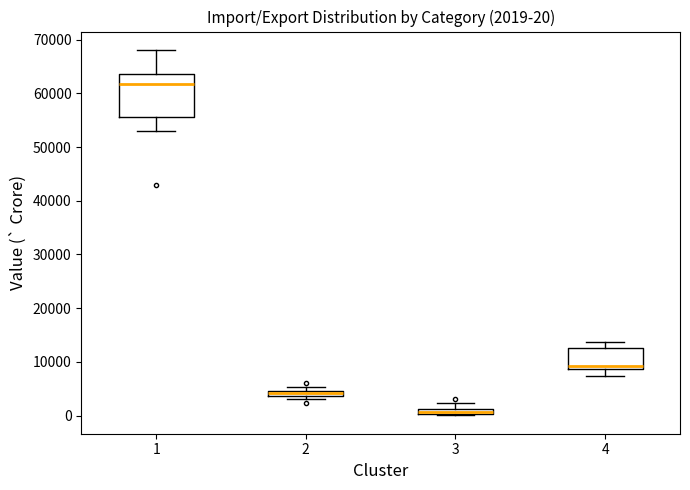

Comparing the boxes themselves (not the whiskers), which one is the tallest?

1